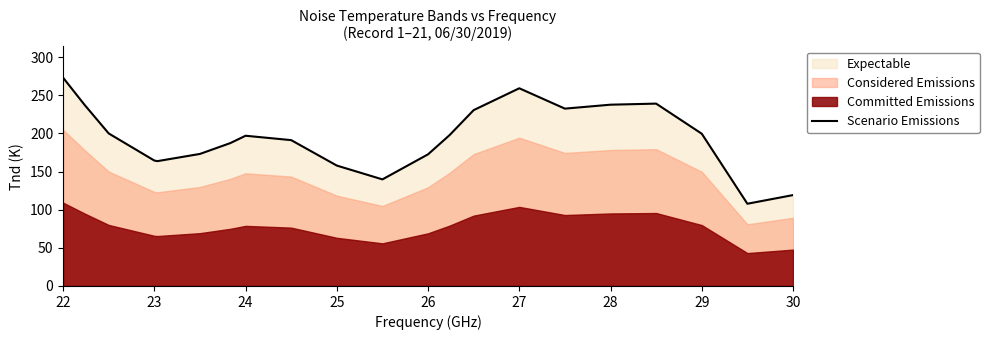

What is the highest value of the Scenario Emissions series?

273.1